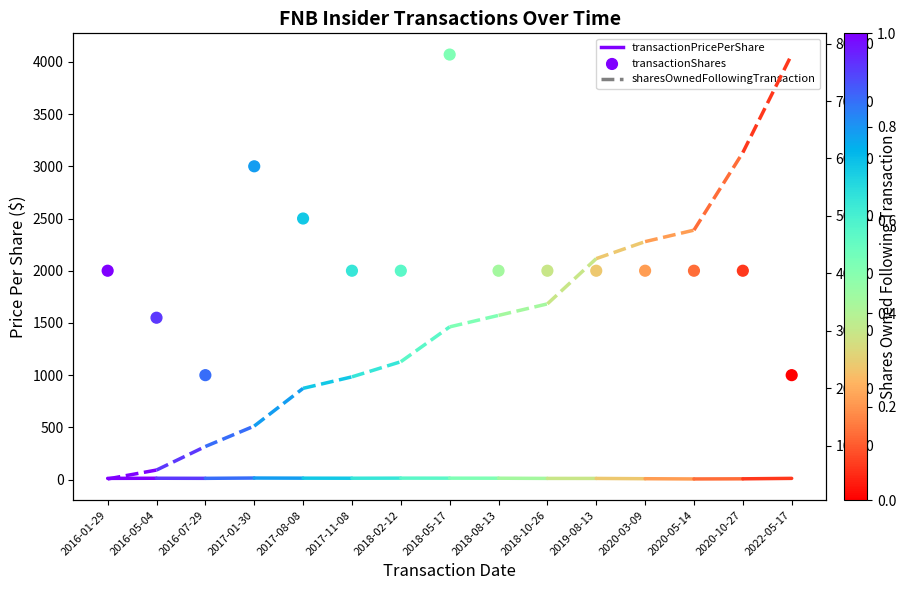

What is the ratio of the value at 2018-08-13 to the value at 2022-05-17?

2.0